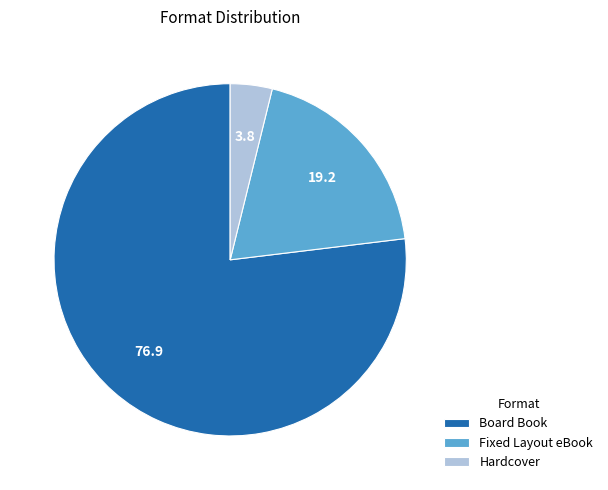

Do Fixed Layout eBook and Hardcover together represent more than half of the pie?

No